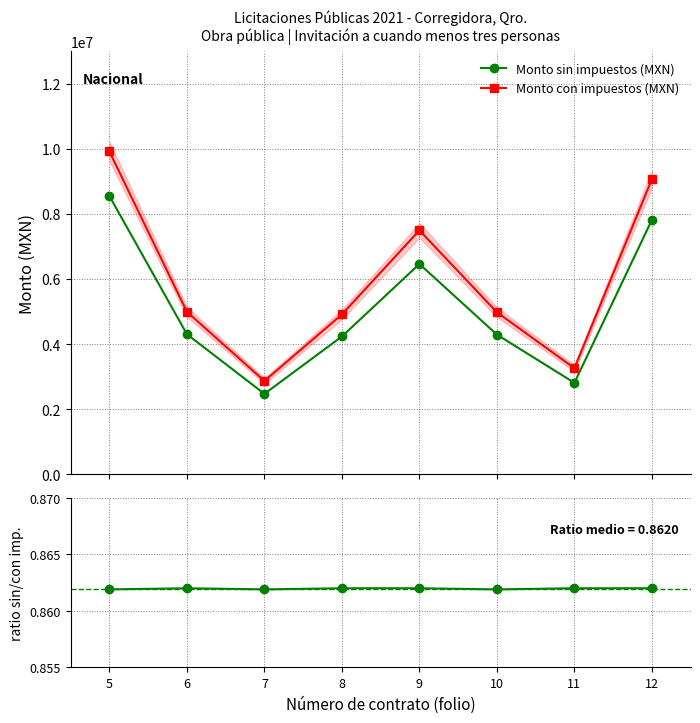

True or false: Monto sin impuestos (MXN) and ratio sin/con impuestos cross at least once.

False